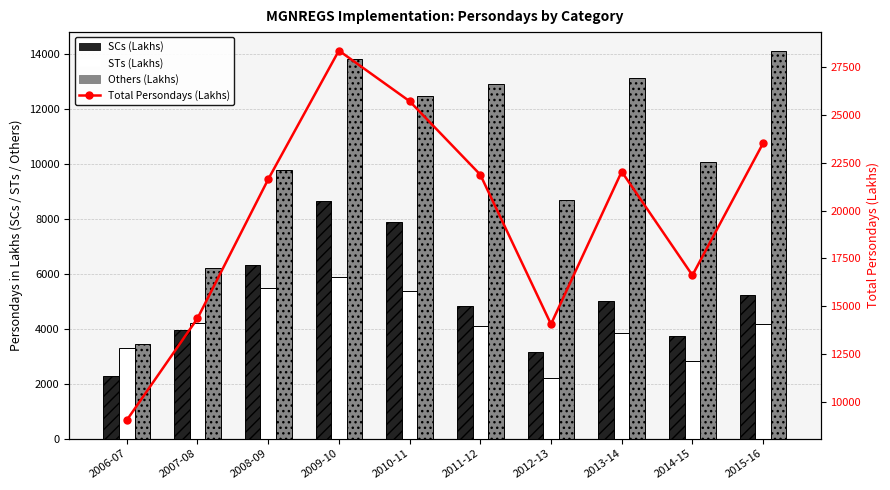

At how many categories does at least one series exceed 19136?

6